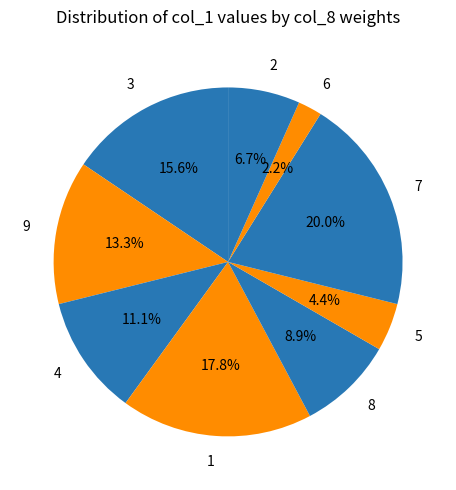

How many slices are in this pie chart?

9